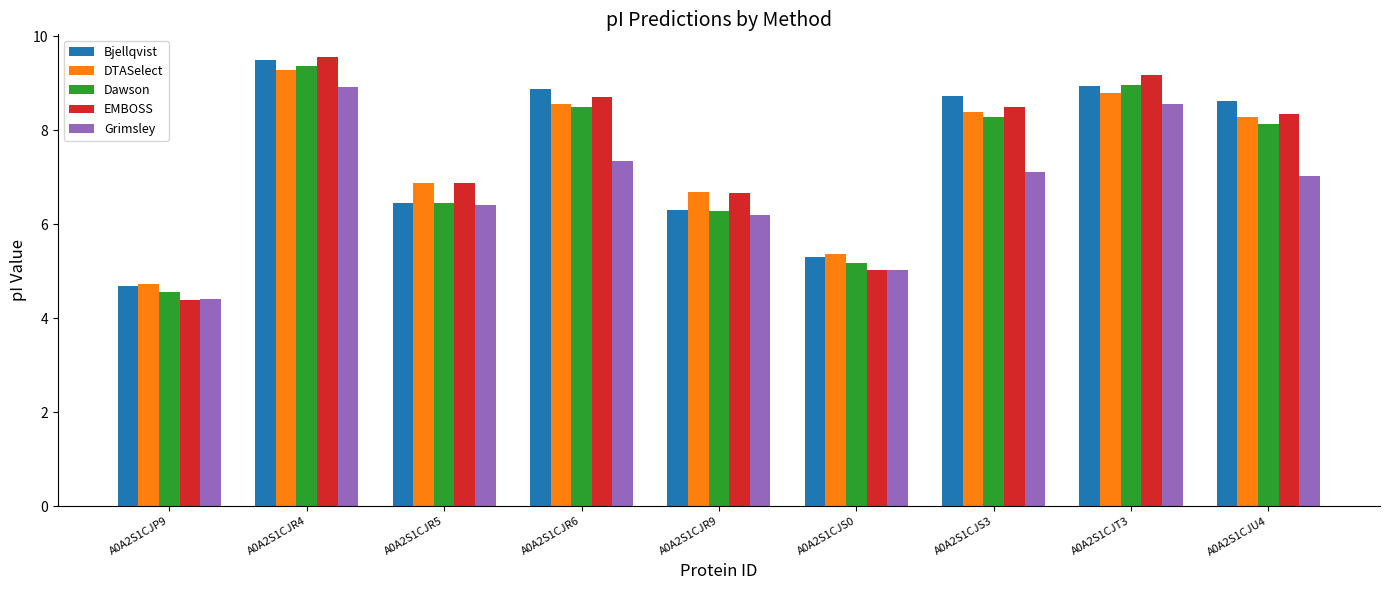

What is the value of the Grimsley bar at the 6th from the left?

5.0